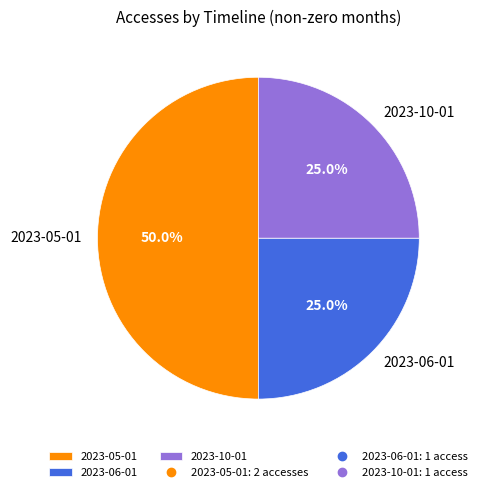

What is the ratio of the value at 2023-06-01 to the value at 2023-10-01?

1.0